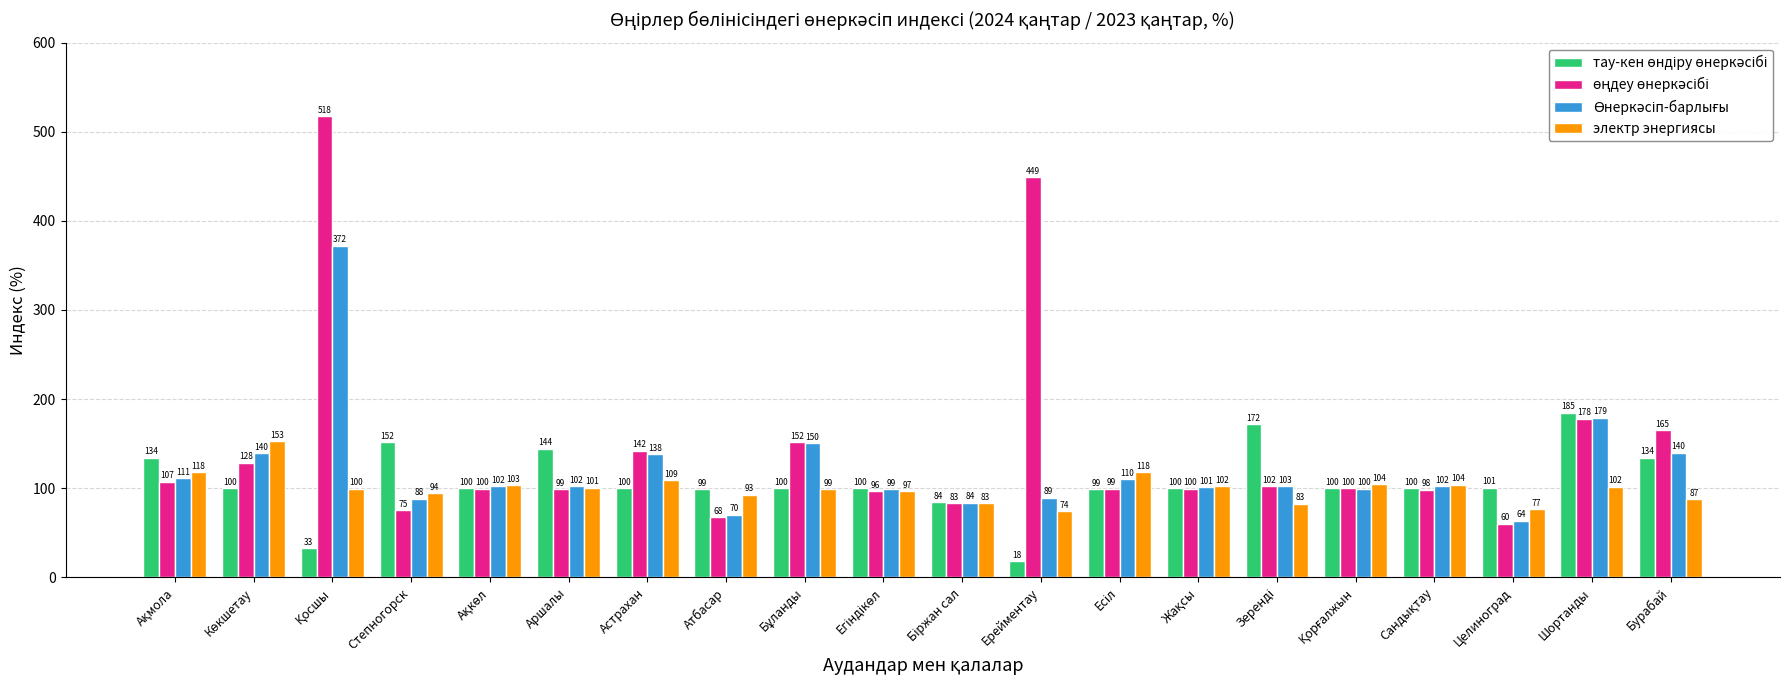

What is the difference between the maximum and minimum values in the электр энергиясы series?

79.0